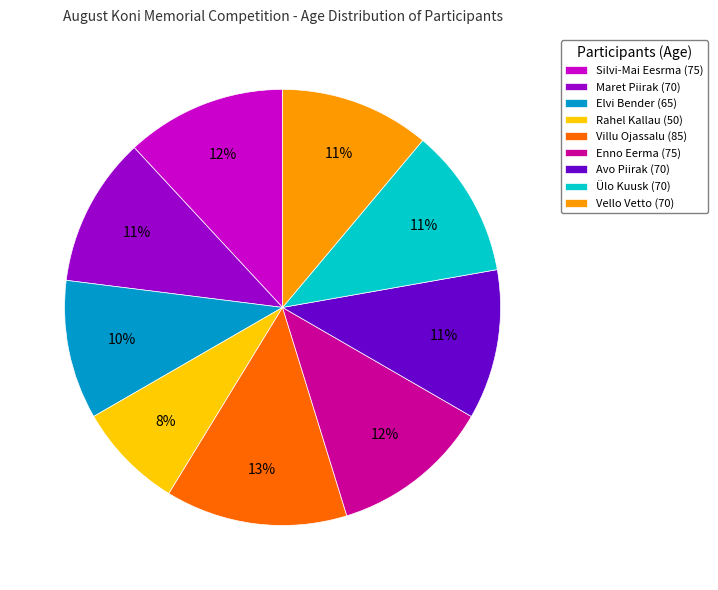

To the nearest percent, what is the combined percentage of Ülo Kuusk and Enno Eerma?

23%